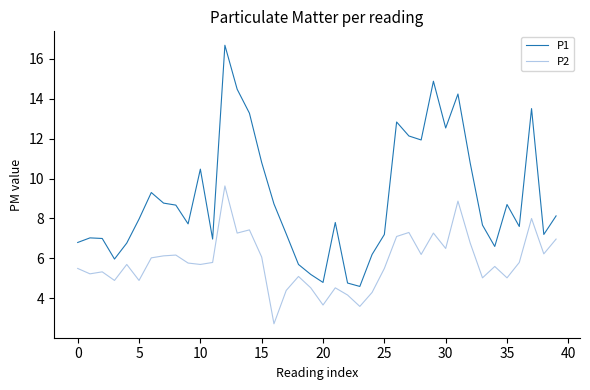

List the series in order of their overall mean, lowest first.

P2, P1